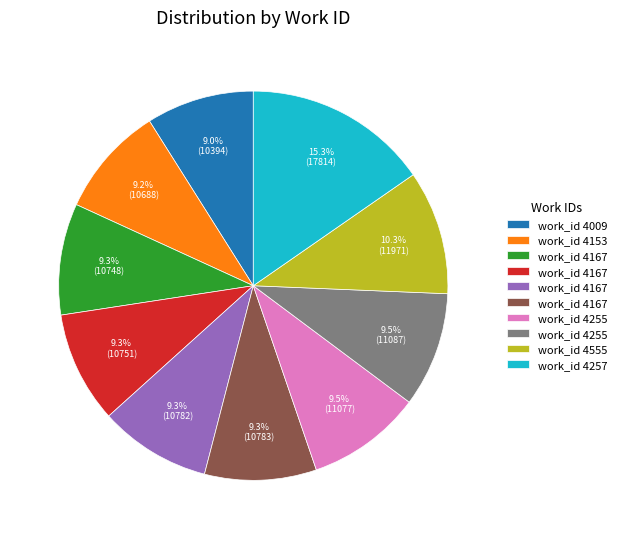

Is there any slice that represents more than half of the pie?

No